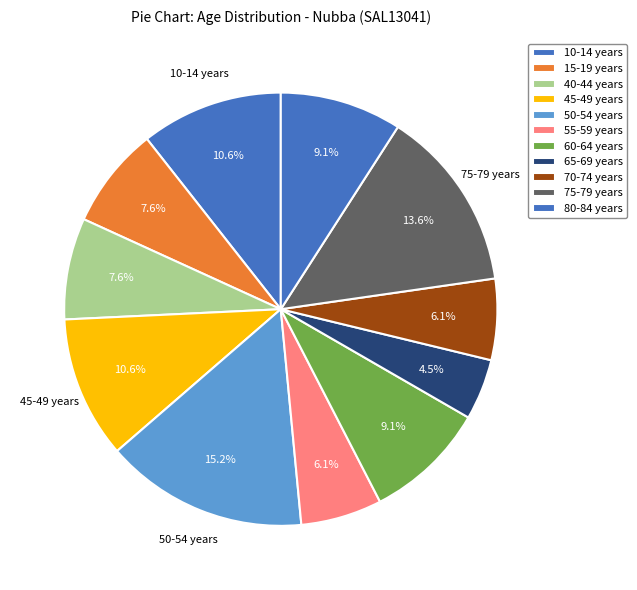

Count the number of slices in the pie.

11